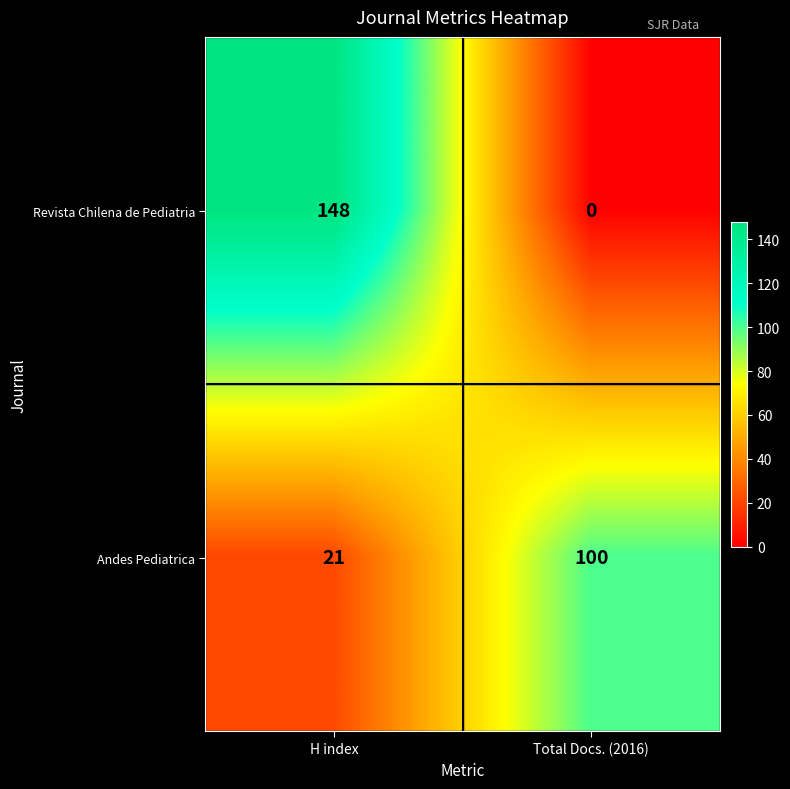

Where is Andes Pediatrica nearest to the value 60?

H index